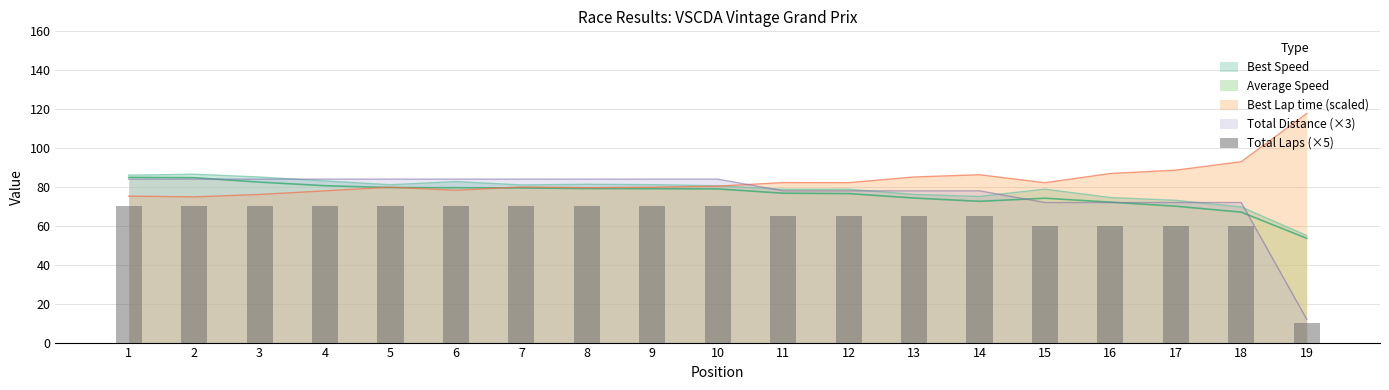

Where do Best Lap time (scaled) and Total Distance (×3) first cross each other?

10 and 11